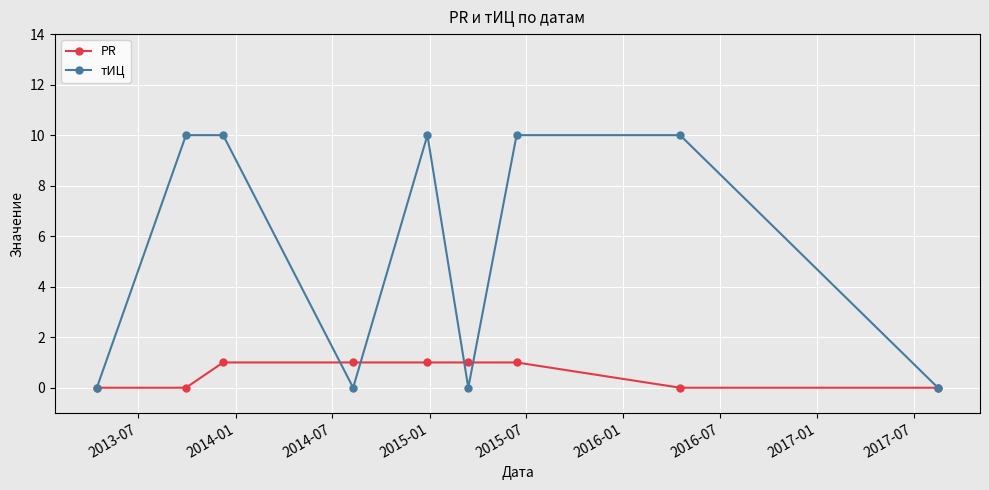

Which series has the largest range (max minus min)?

тИЦ